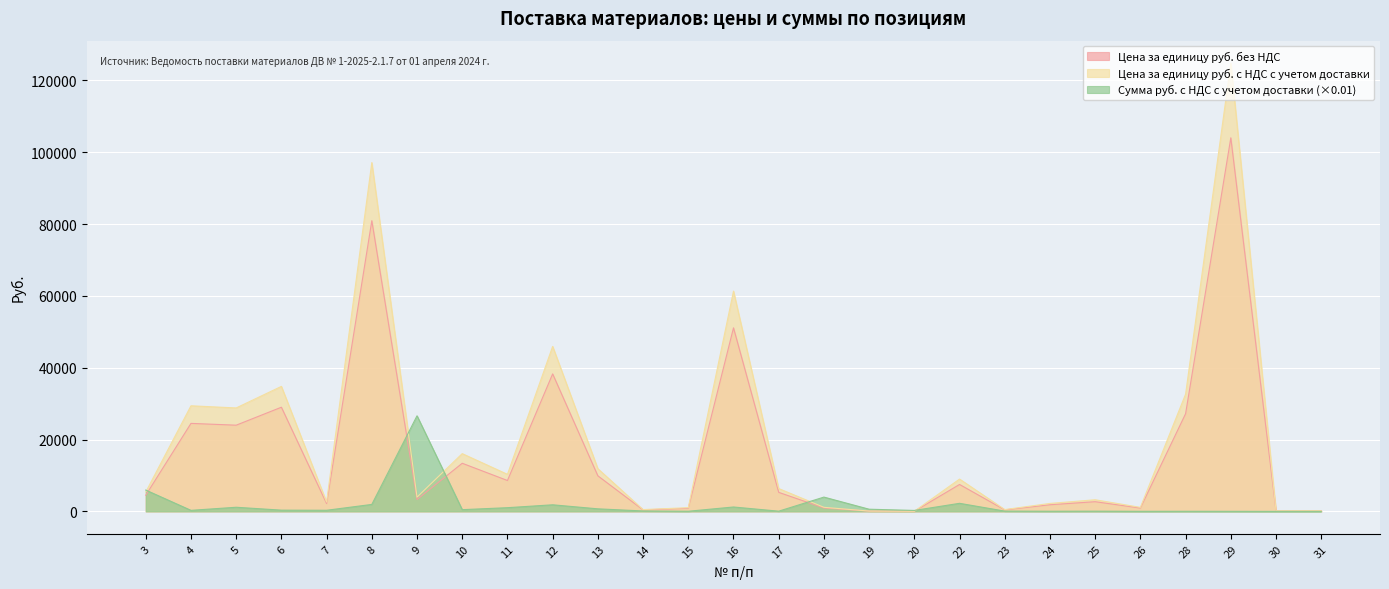

Is the value of Цена за единицу руб. с НДС с учетом доставки at 20 greater than the value of Сумма руб. с НДС с учетом доставки at 22?

No